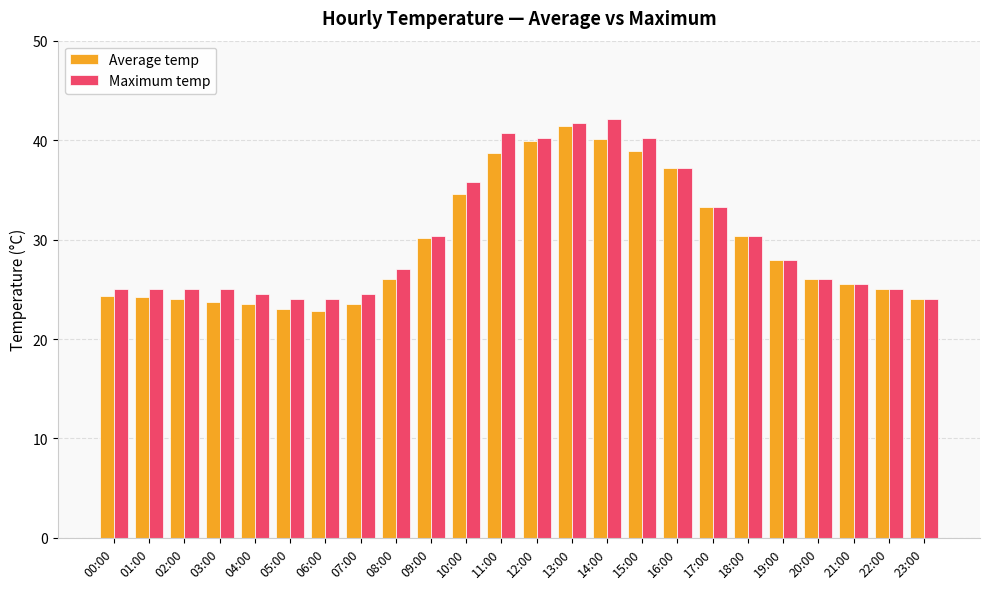

The Average temp series shows 35.4 at 07:00. True or false?

False